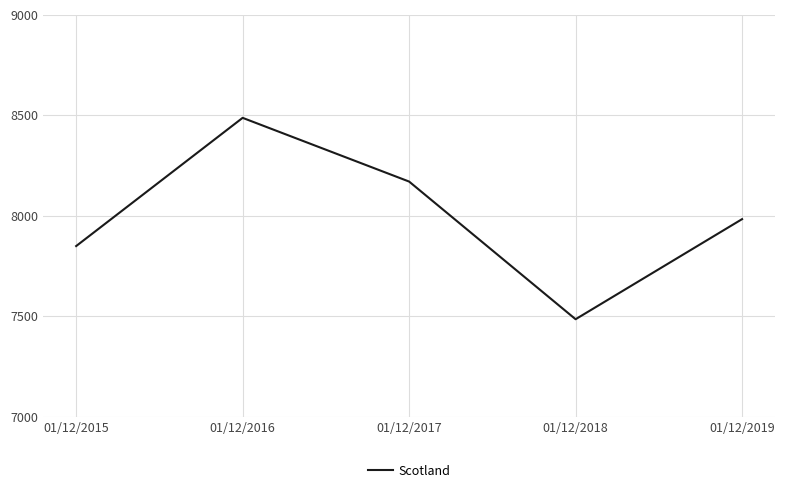

At which category does the chart reach its peak across all series?

01/12/2016